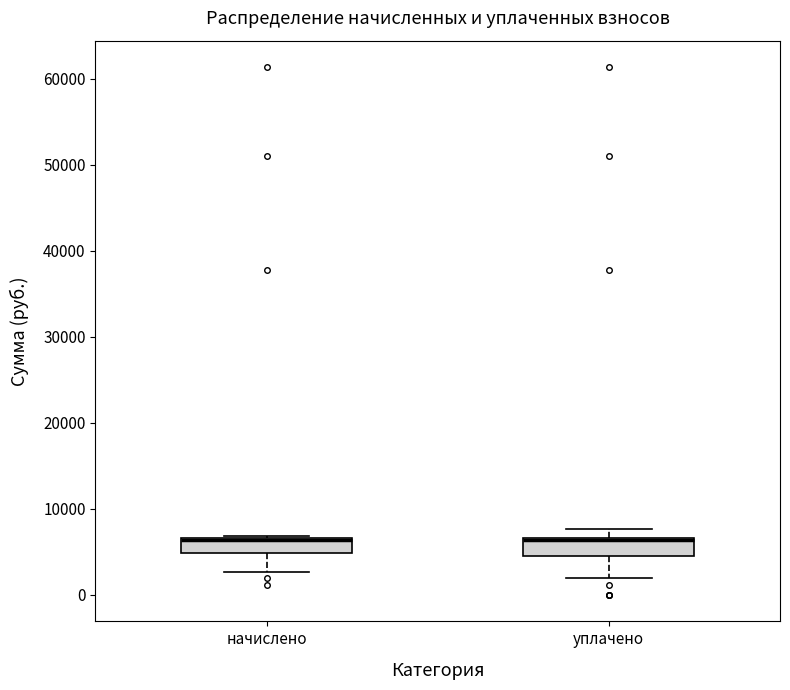

Reading left to right, transcribe this box plot: for each box, give where its median line is, the range the box spans, and where its two whiskers end, as read against the y-axis. The values are not printed on the chart, so give them approximately, as read against the axis.

начислено: median 6000 (drawn on the box's upper edge), box 5000 to 7000, whiskers 3000 to 7000 (just above the box's upper edge)
уплачено: median 6000 (drawn on the box's upper edge), box 5000 to 7000, whiskers 2000 to 8000